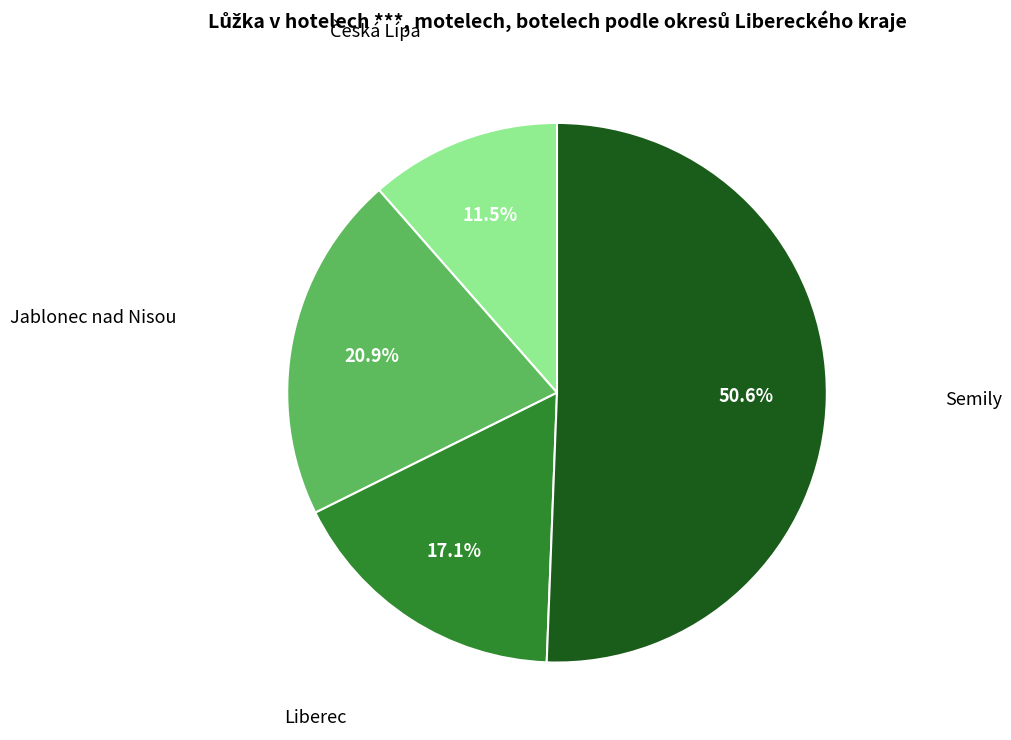

To the nearest percent, what is the average slice percentage?

25%